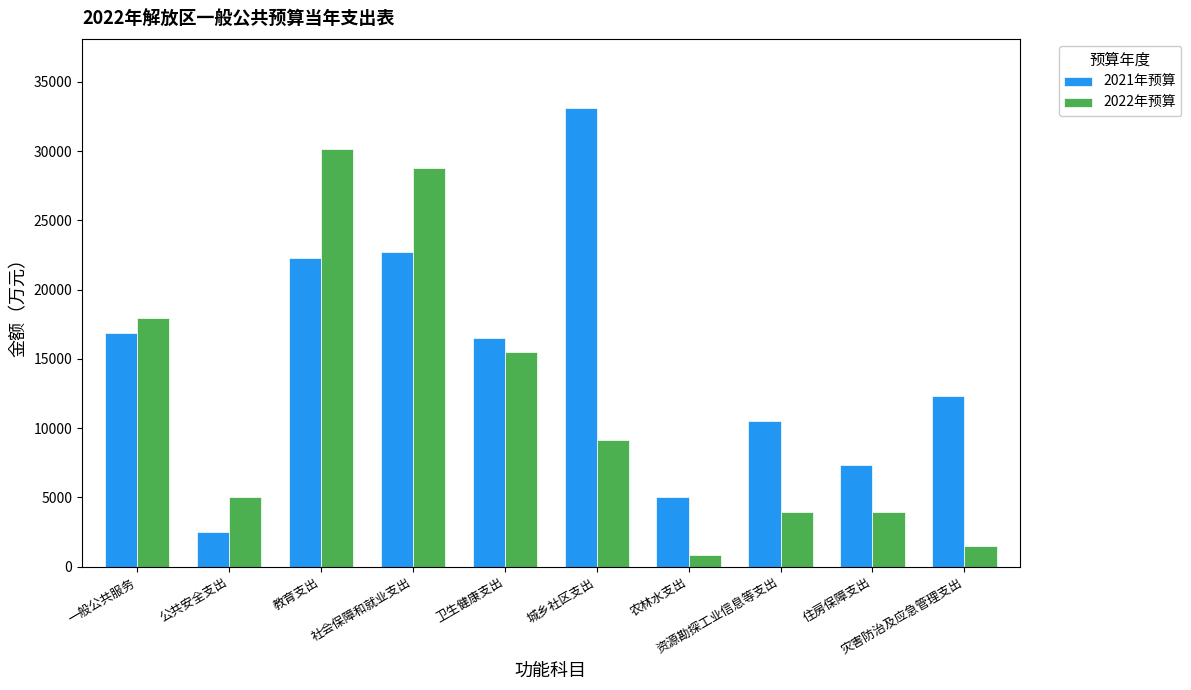

What is the minimum value shown in the chart?

839